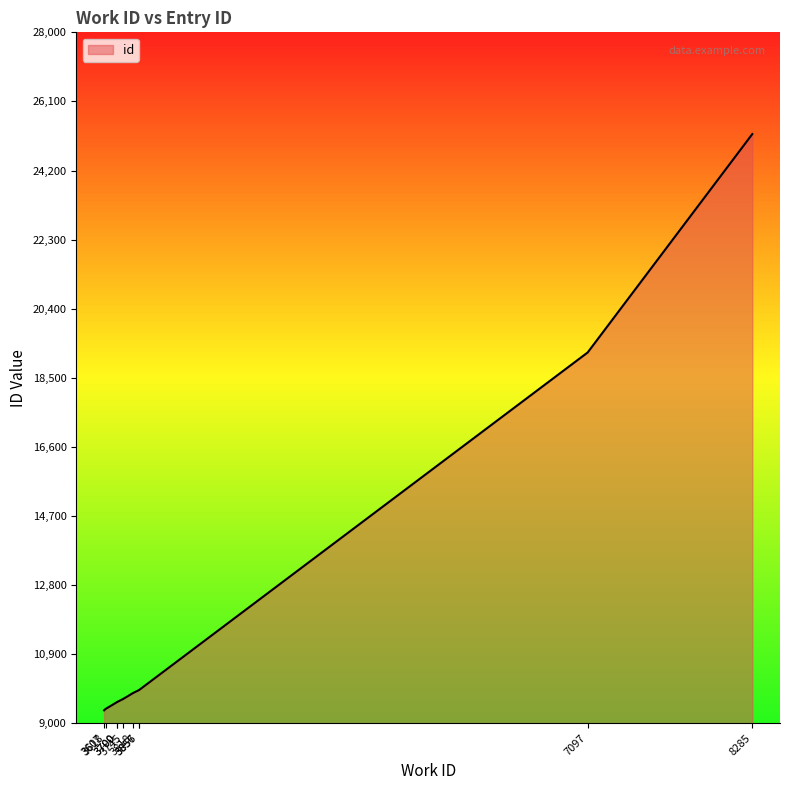

Rank the categories by value from lowest to highest.

3607, 3618, 3700, 3700, 3745, 3818, 3856, 3857, 7097, 8285